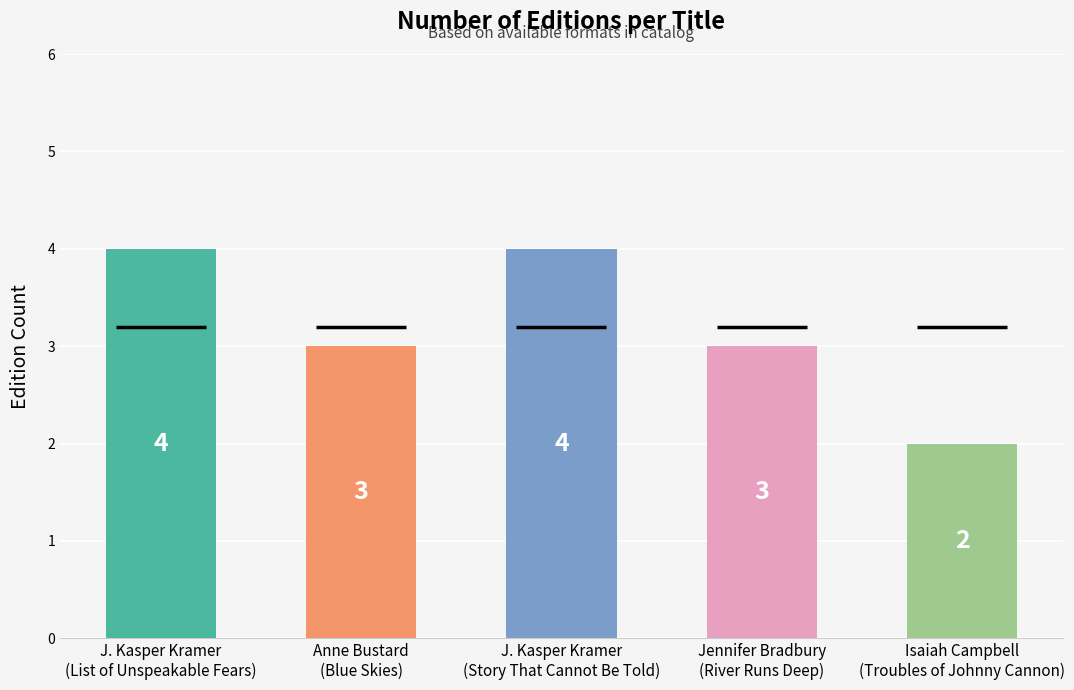

What is the sum of the values at J. Kasper Kramer
(Story That Cannot Be Told) and J. Kasper Kramer
(List of Unspeakable Fears)?

8